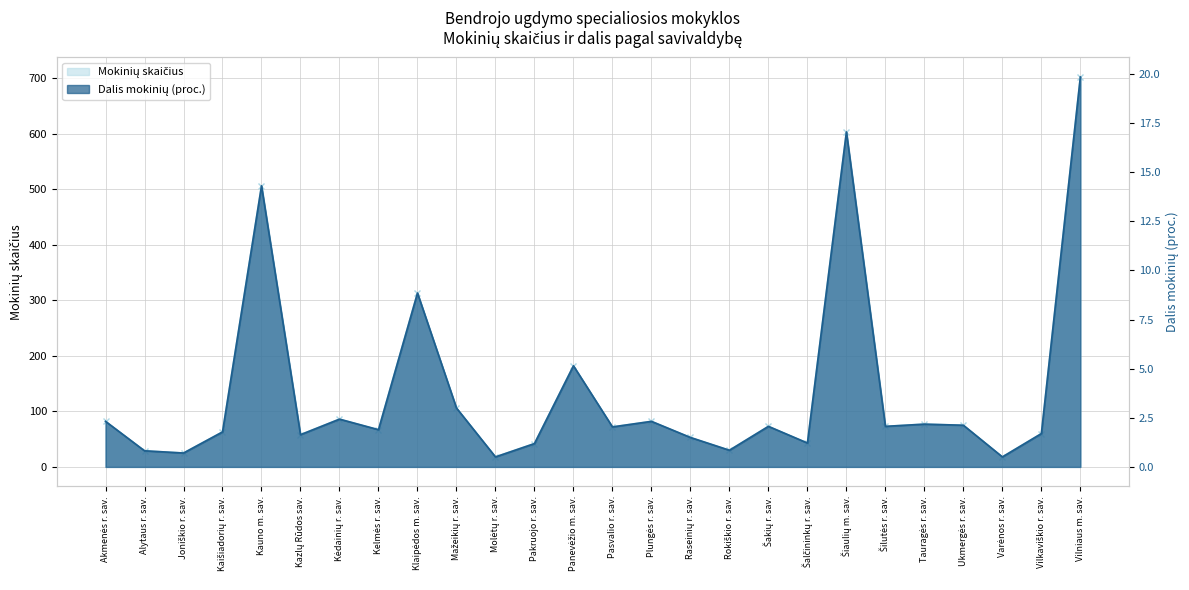

What is the label of the 21st point from the left?

Šilutės r. sav.